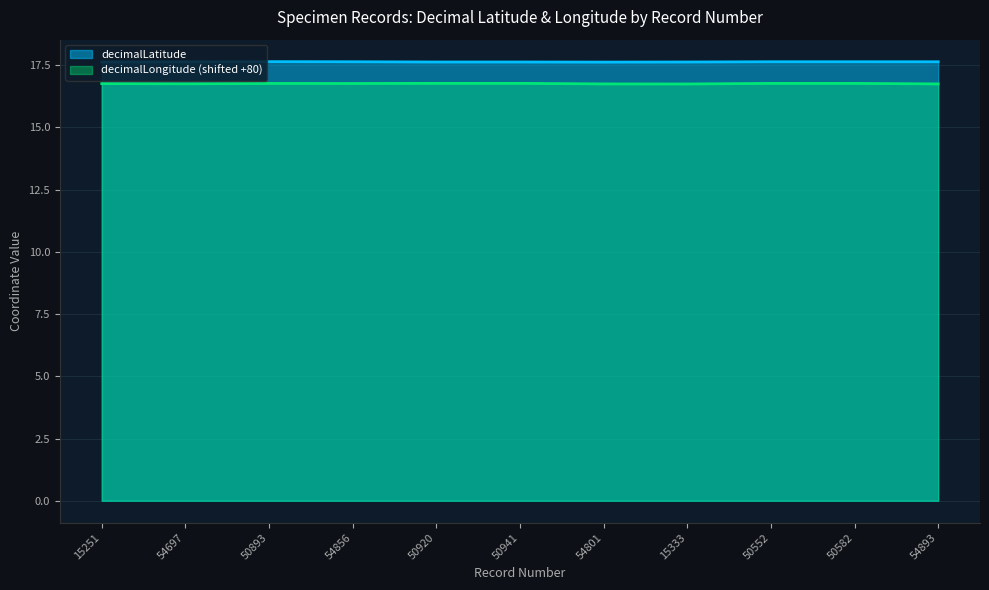

Rank the series at 50893 from highest to lowest value.

decimalLatitude, decimalLongitude (shifted +80)